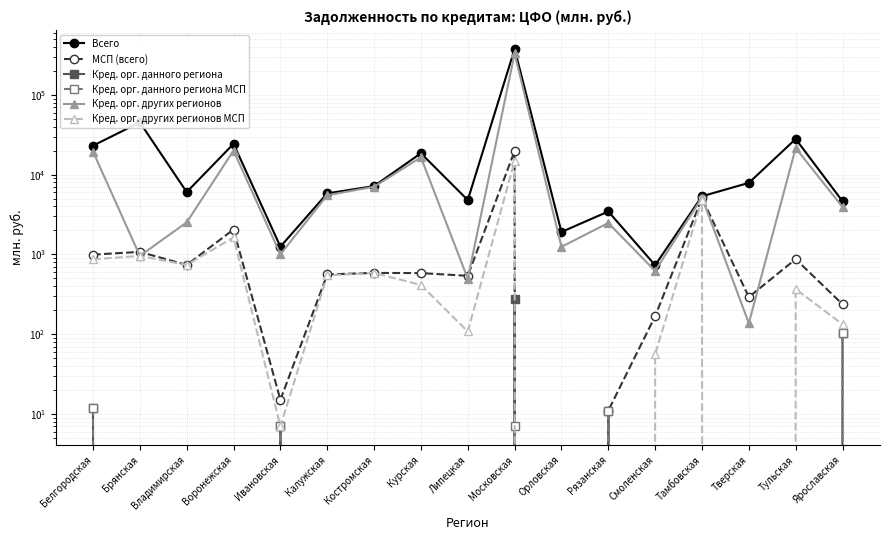

How many positive values does the МСП (всего) series have?

16